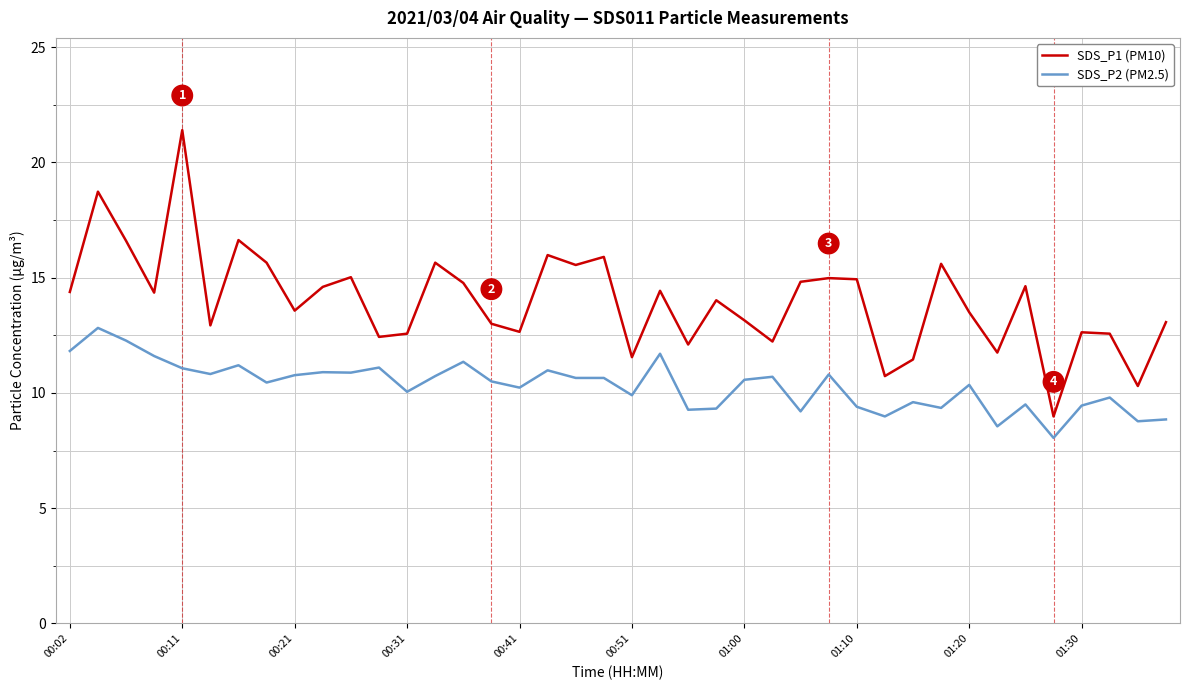

List the series in order of their overall mean, lowest first.

SDS_P2 (PM2.5), SDS_P1 (PM10)